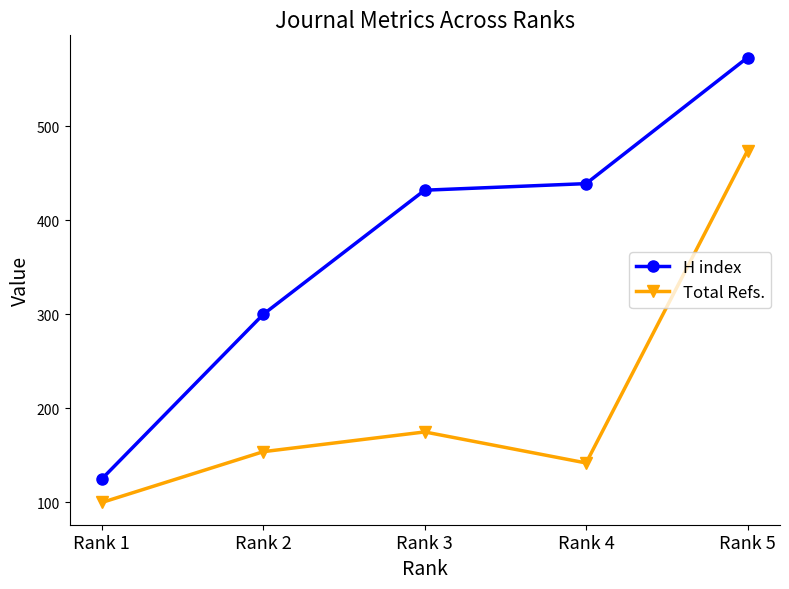

Which series has the largest range (max minus min)?

H index